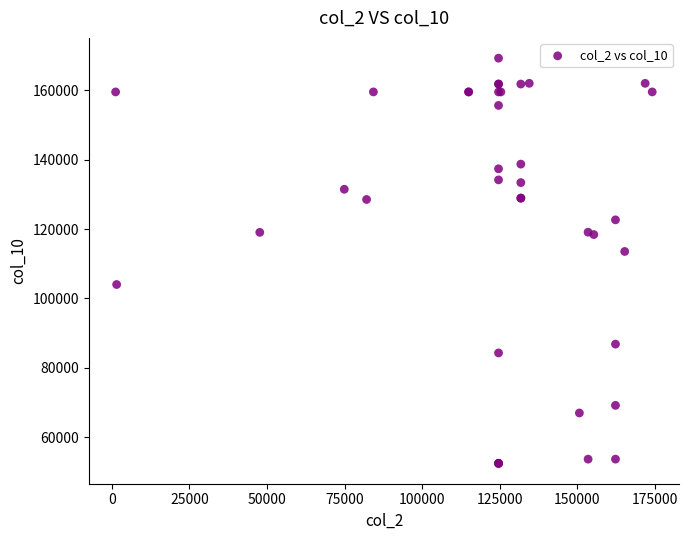

What Y value in the scatter plot is closest to 110847?

113538